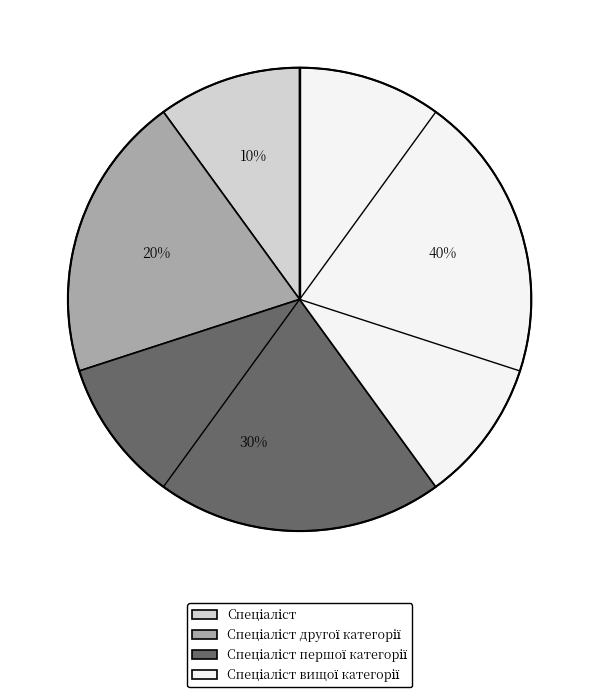

To the nearest percent, what is the difference between the largest and smallest slice percentages?

30%